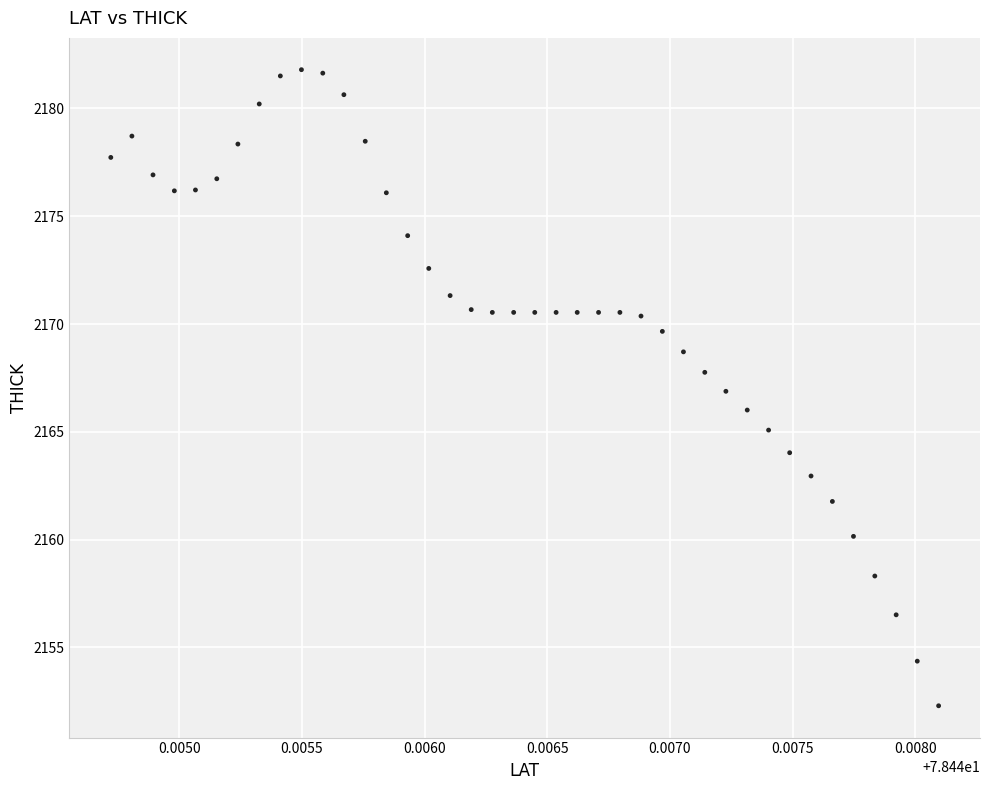

What is the range of Y values (max minus min)?

29.5